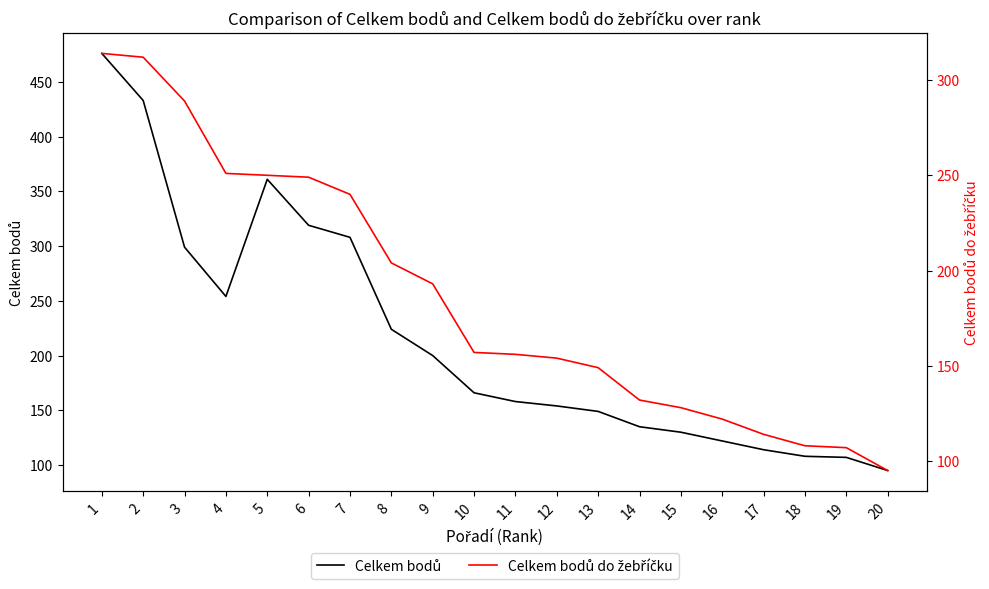

Reading left to right, what are all the values shown in this chart?

Celkem bodů: 476	433	299	254	361	319	308	224	200	166	158	154	149	135	130	122	114	108	107	95
Celkem bodů do žebříčku: 314	312	289	251	250	249	240	204	193	157	156	154	149	132	128	122	114	108	107	95